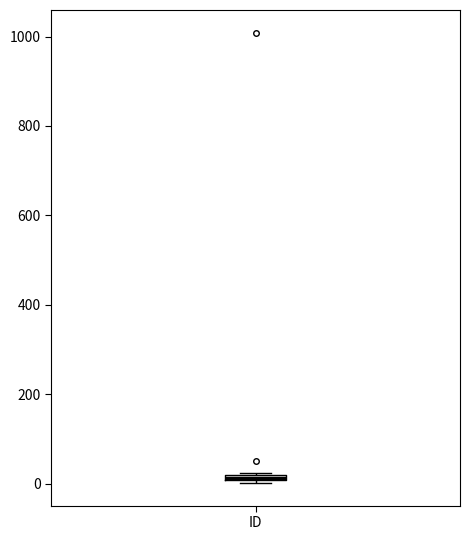

Where is the lower edge of the box for ID on the y-axis? The values are not printed on the chart, so give them approximately, as read against the axis.

0